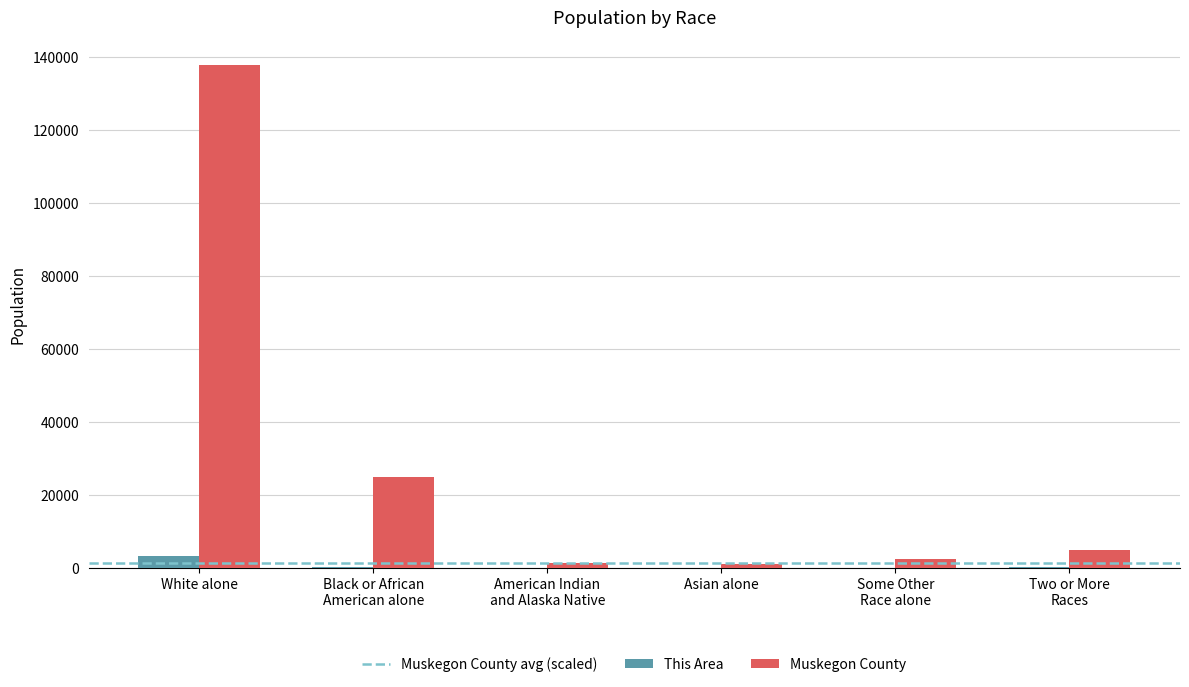

What is the maximum value shown in the chart?

137679